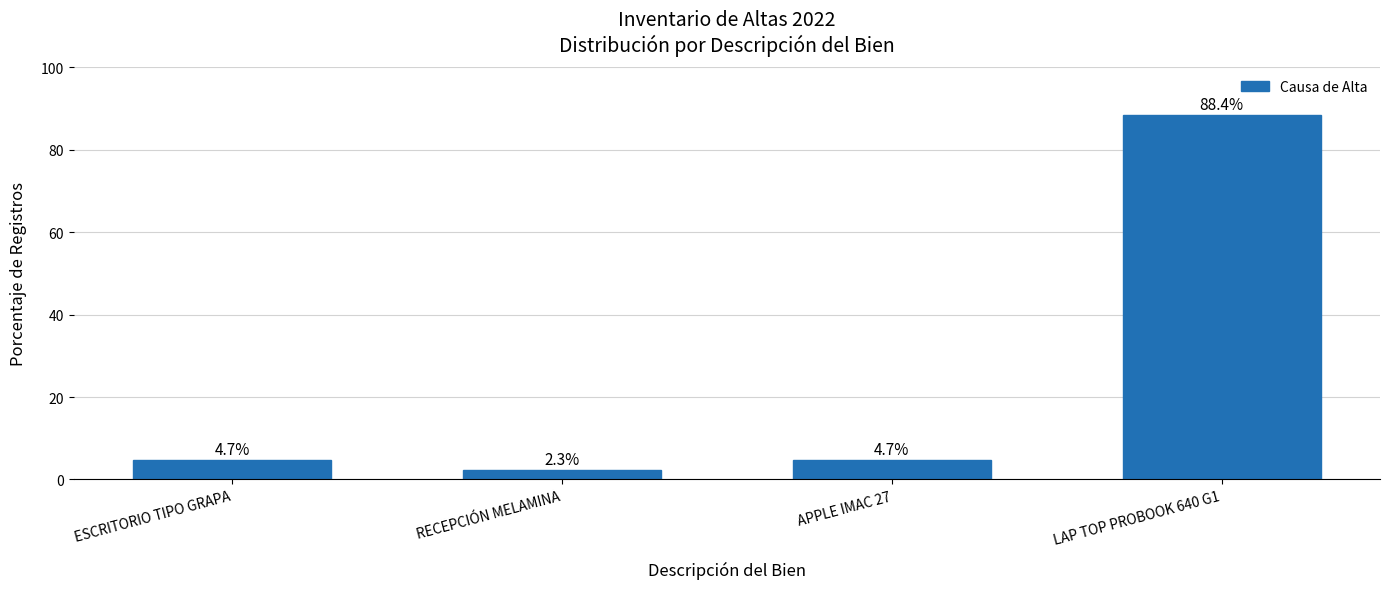

What is the change in value from RECEPCIÓN MELAMINA to APPLE IMAC 27?

+2.3